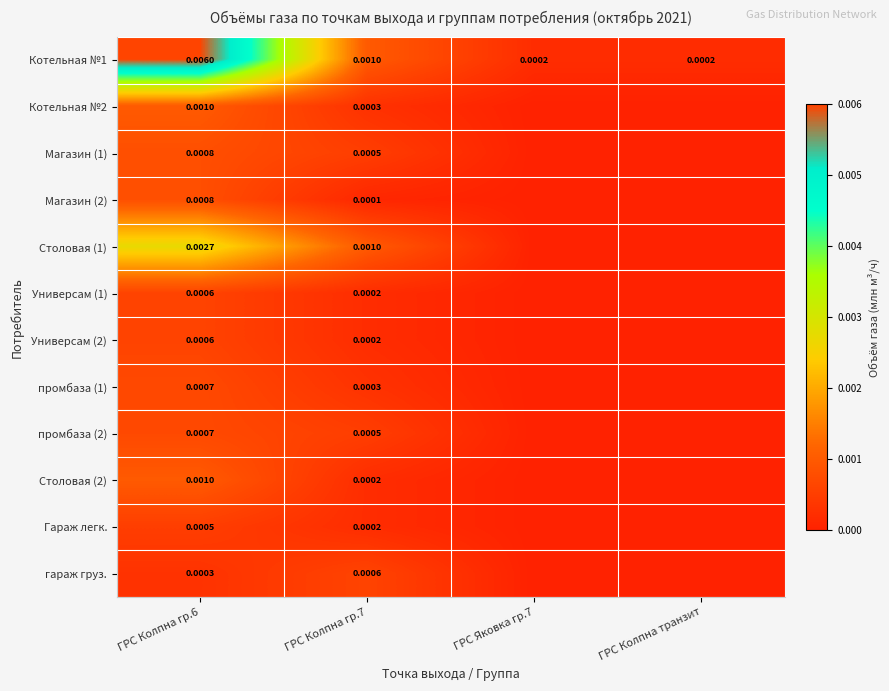

Which series has the widest spread of values?

Котельная №1